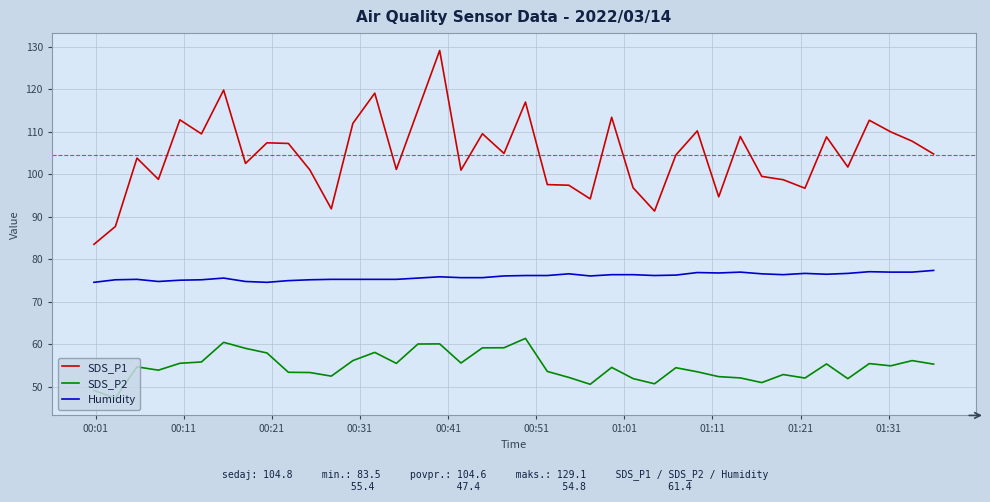

What is the greatest value displayed?

129.1